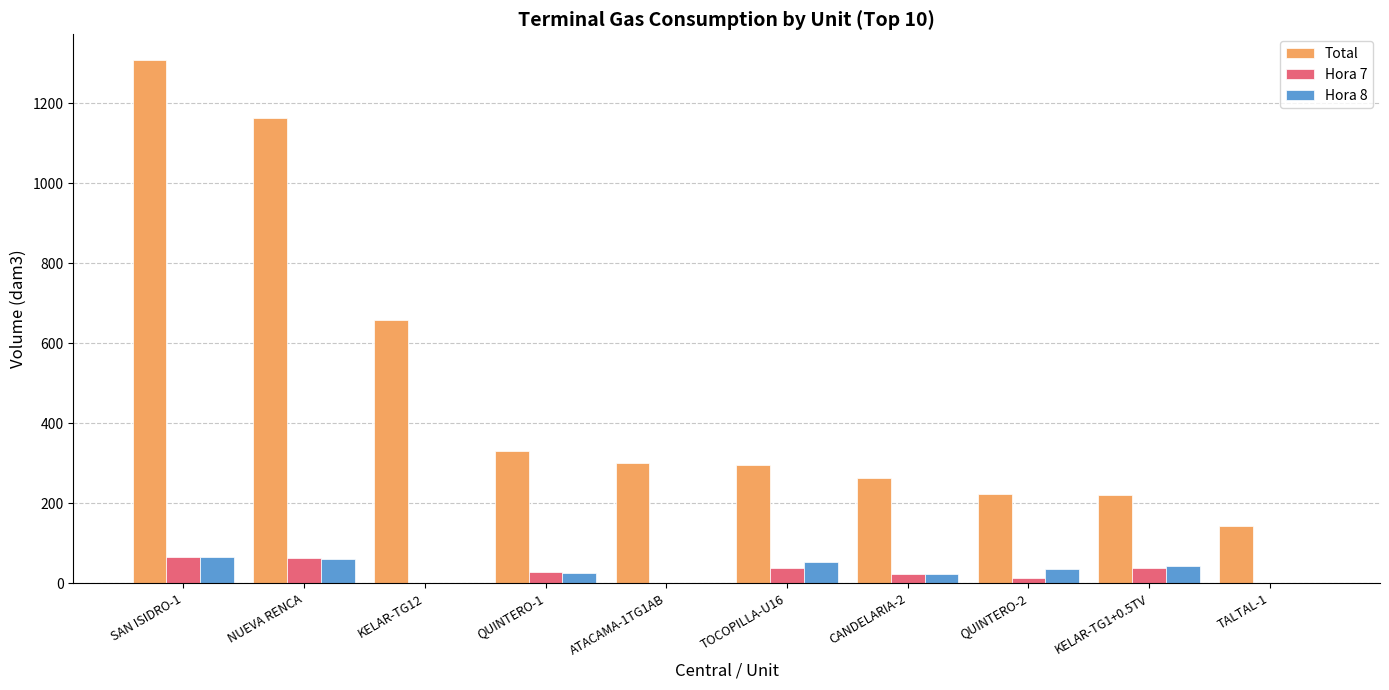

Count the number of data series in this chart.

3